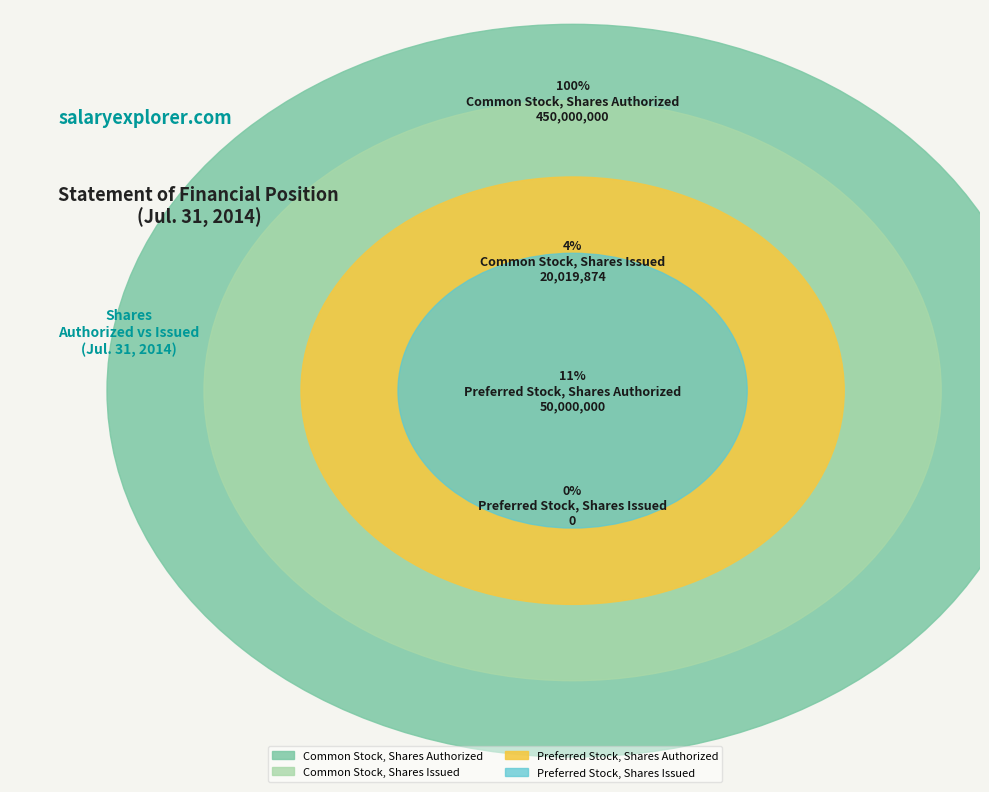

Is Common Stock, Shares Authorized the majority of the pie?

Yes